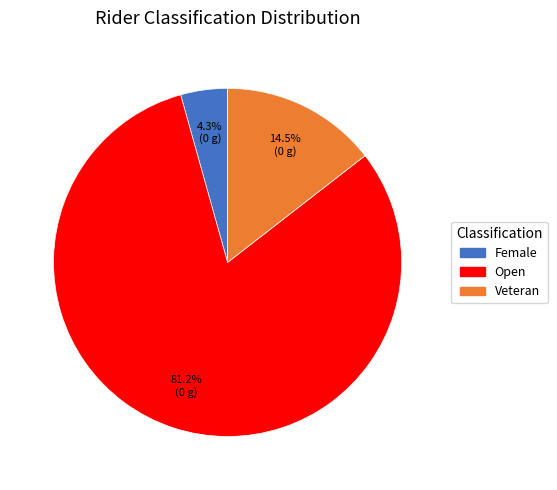

To the nearest percent, what percentage of the pie is Female?

4%